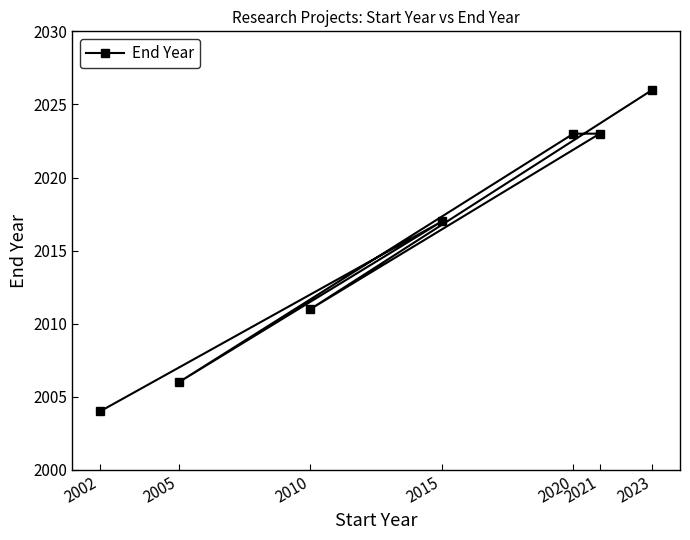

How many points are lower than both their immediate neighbors (excluding endpoints)?

2